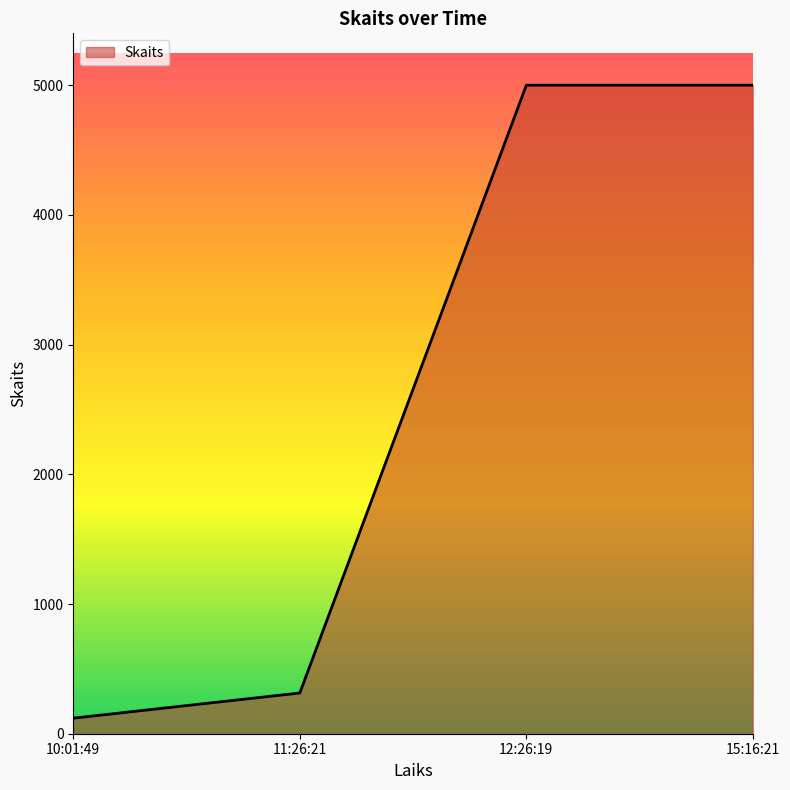

What is the ratio of the value at 15:16:21 to the value at 11:26:21?

15.9